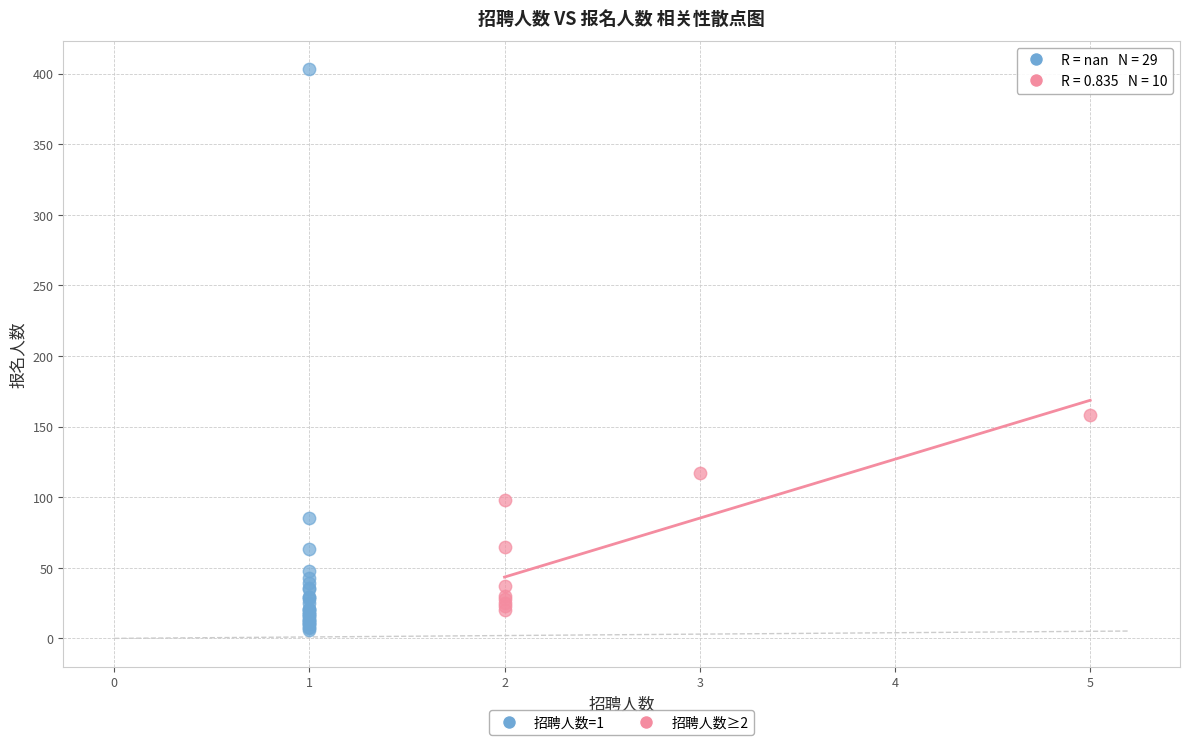

Which series has the widest spread of Y values?

招聘人数=1